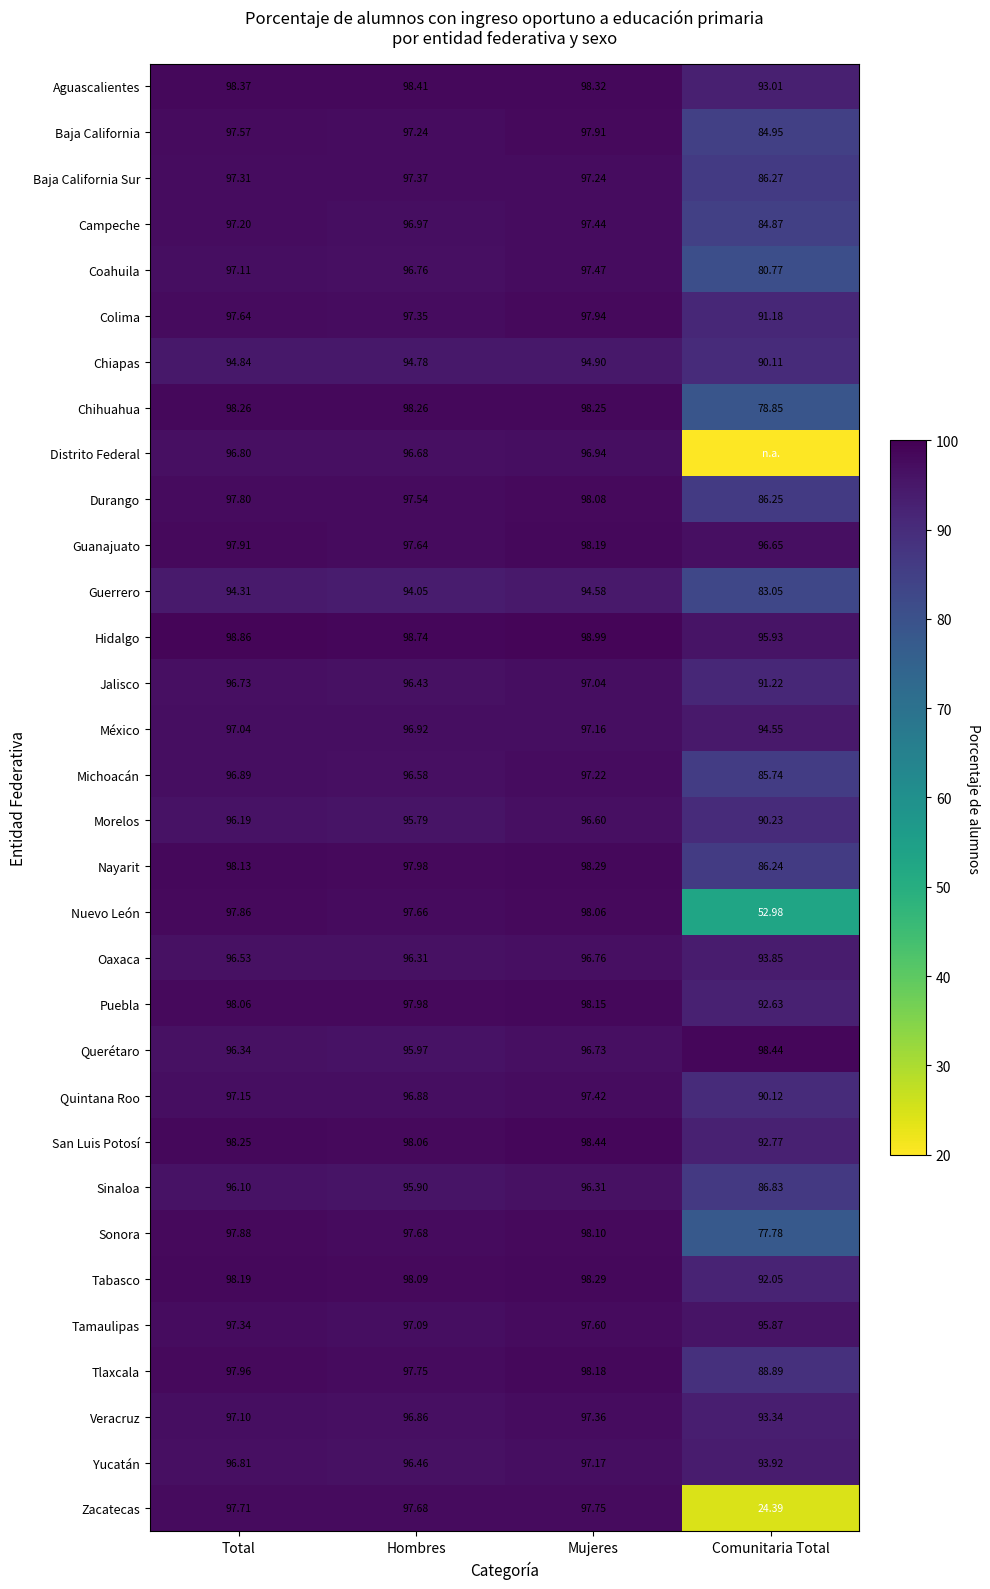

Where does the Sinaloa series first go above 96?

Total